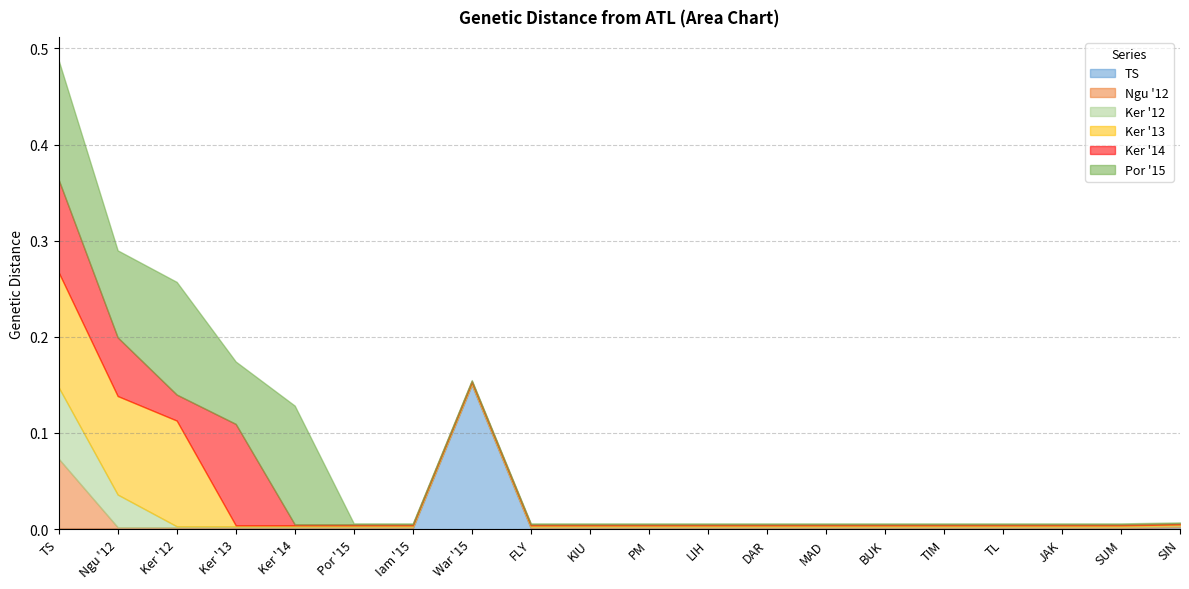

True or false: TS has more than 0 points higher than both neighbors.

True